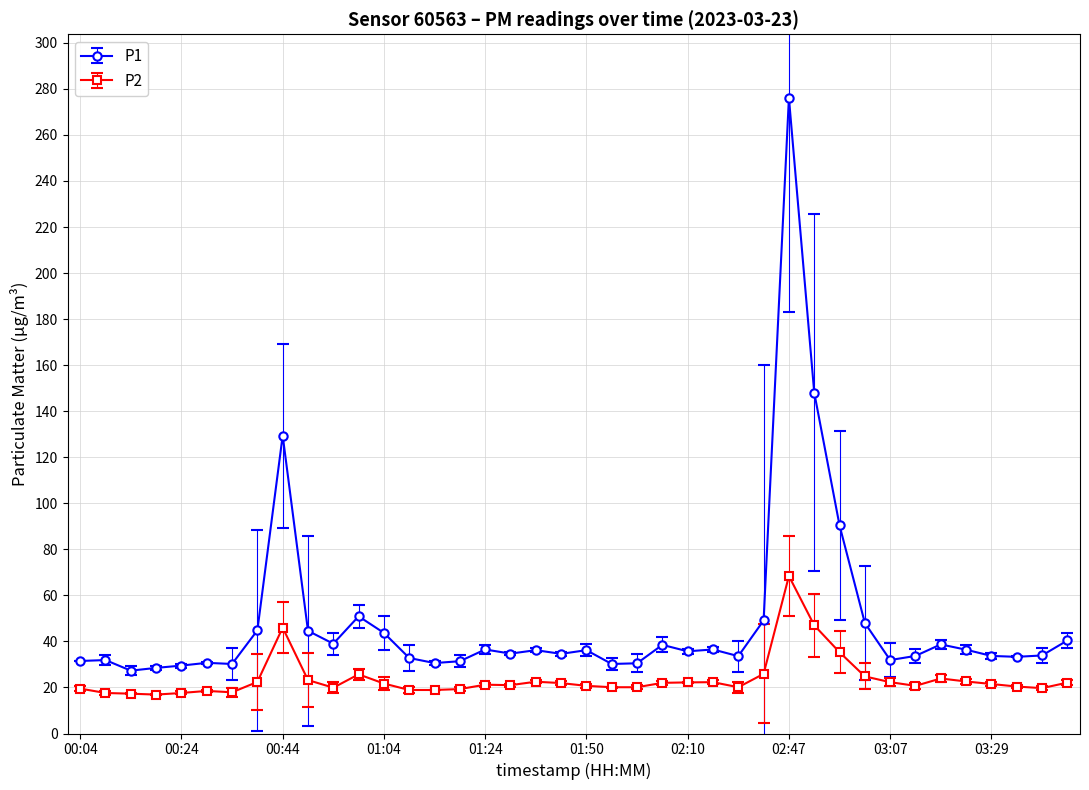

What is the maximum value shown in the chart?

276.1